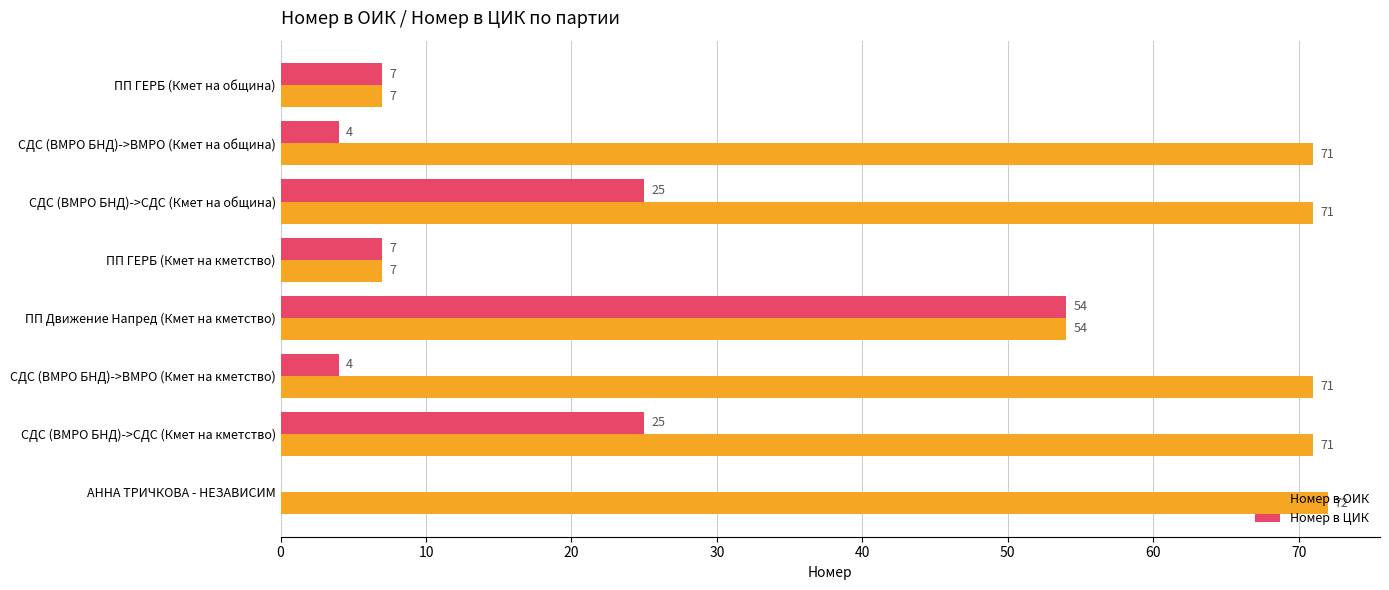

Which series has the largest total across all categories?

Номер в ОИК